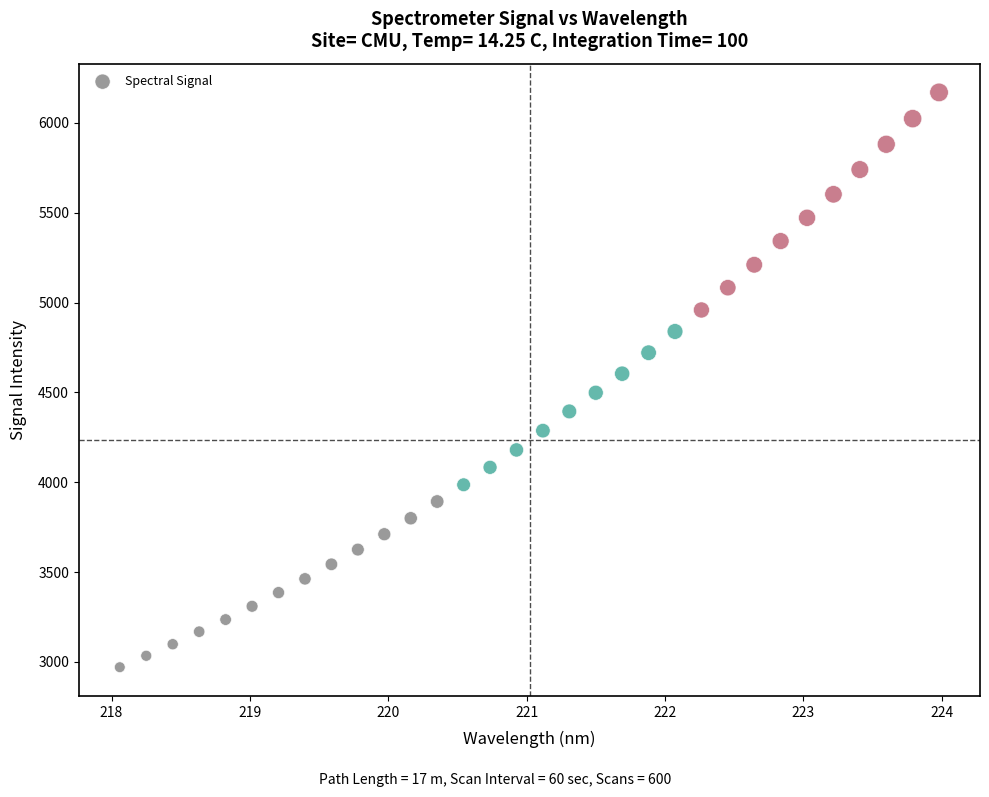

What is the range of Y values (max minus min)?

3199.0